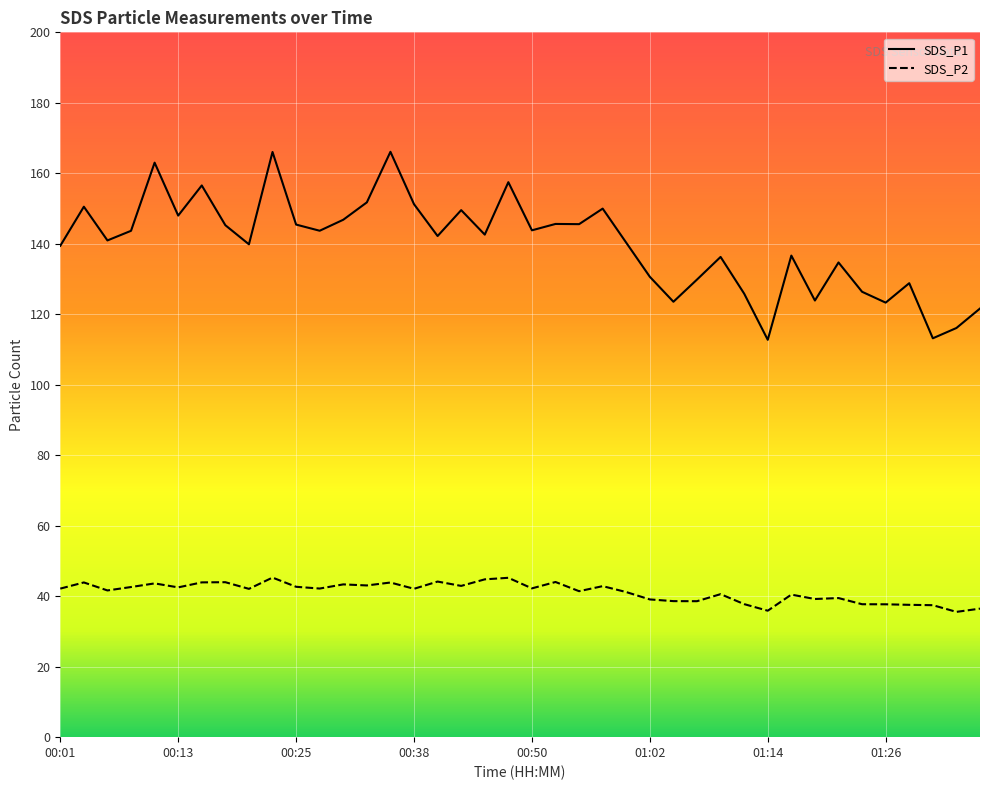

Between 00:33 and 01:02, which series saw the biggest shift?

SDS_P1